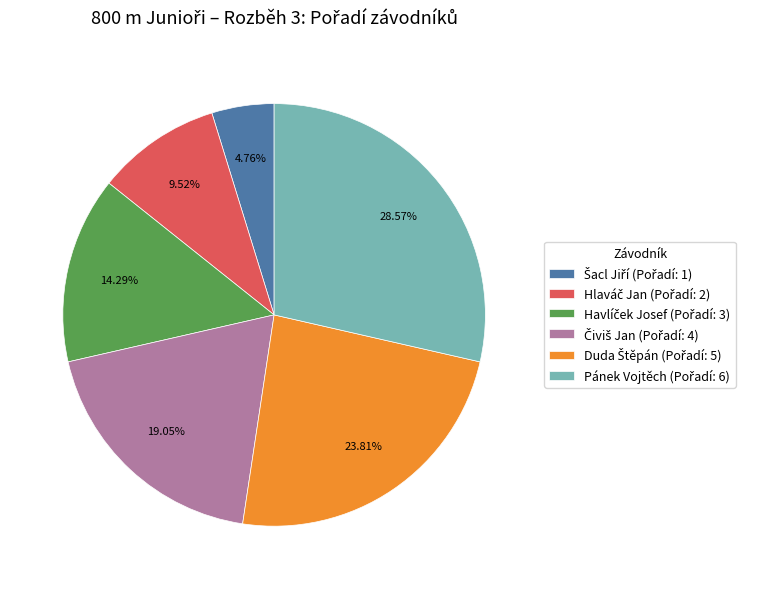

Is there any slice that represents more than half of the pie?

No